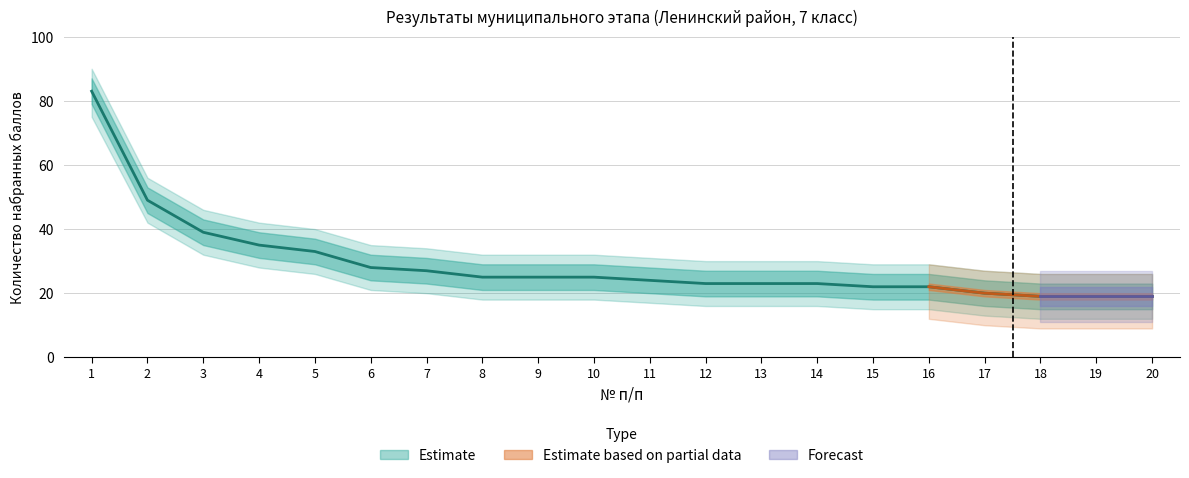

List the labels in order of upper_bound value, largest first.

1, 2, 3, 4, 5, 6, 7, 8, 9, 10, 11, 12, 13, 14, 15, 16, 17, 18, 19, 20